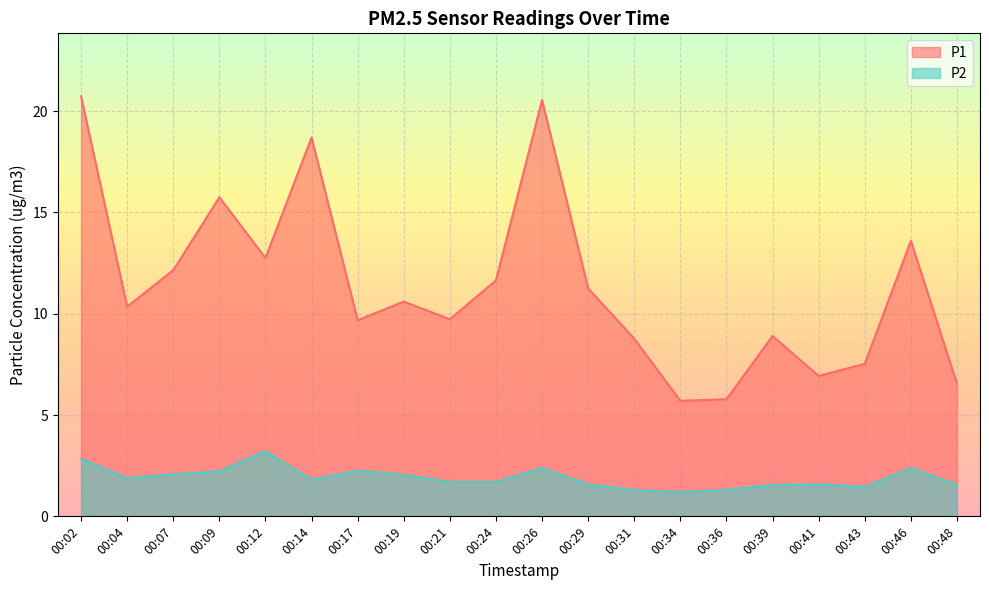

What are all the series names shown in the legend?

P1, P2